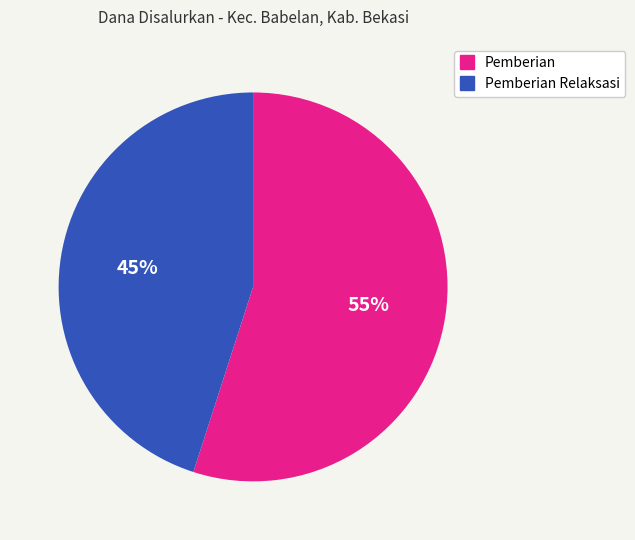

To the nearest percent, what is the average slice percentage?

50%